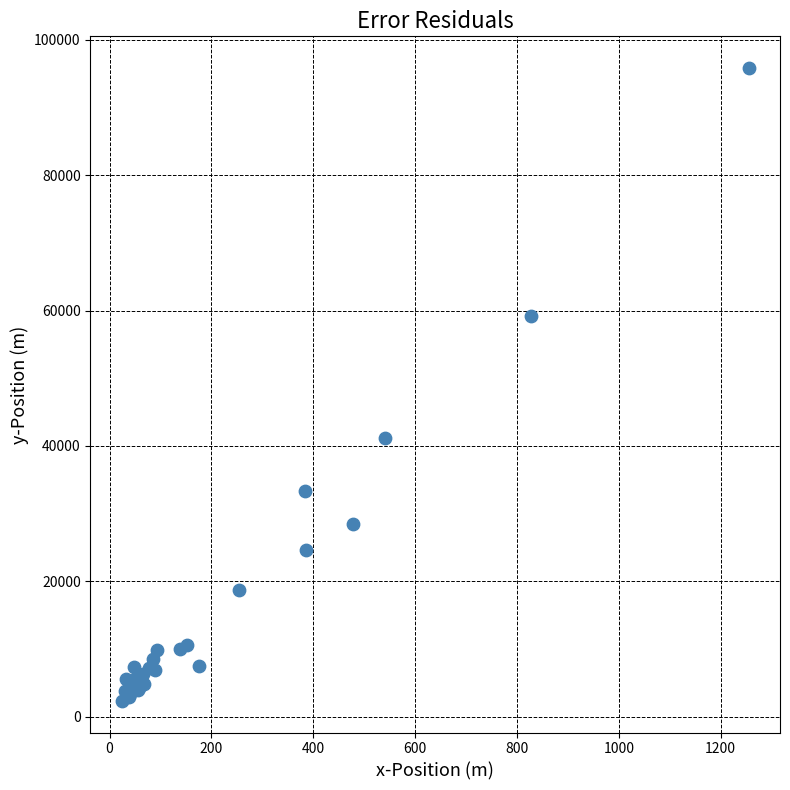

What Y value in the scatter plot is closest to 49095?

41247